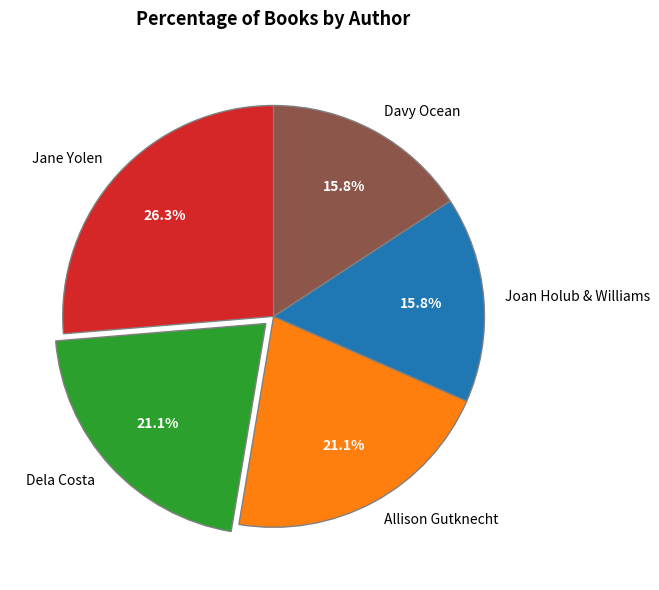

Is there any slice that represents more than half of the pie?

No